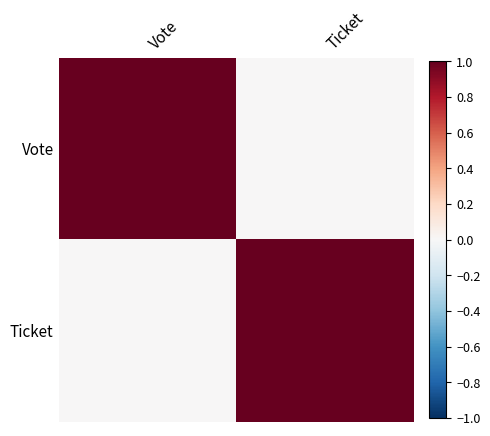

What is the difference between the highest and lowest values at Ticket?

1